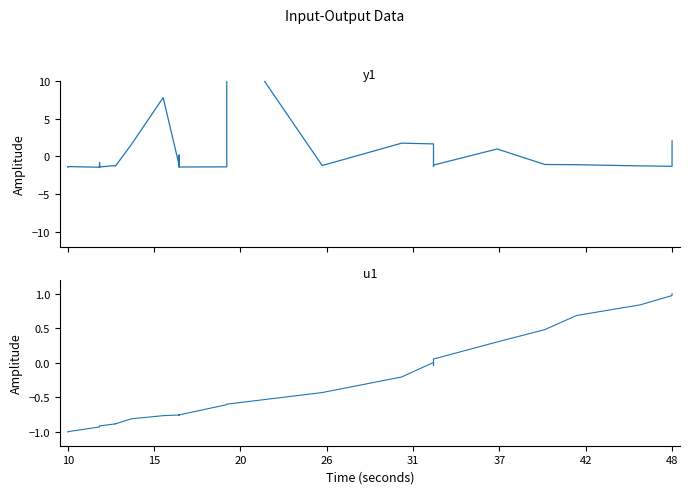

What is the maximum value shown in the chart?

17.3